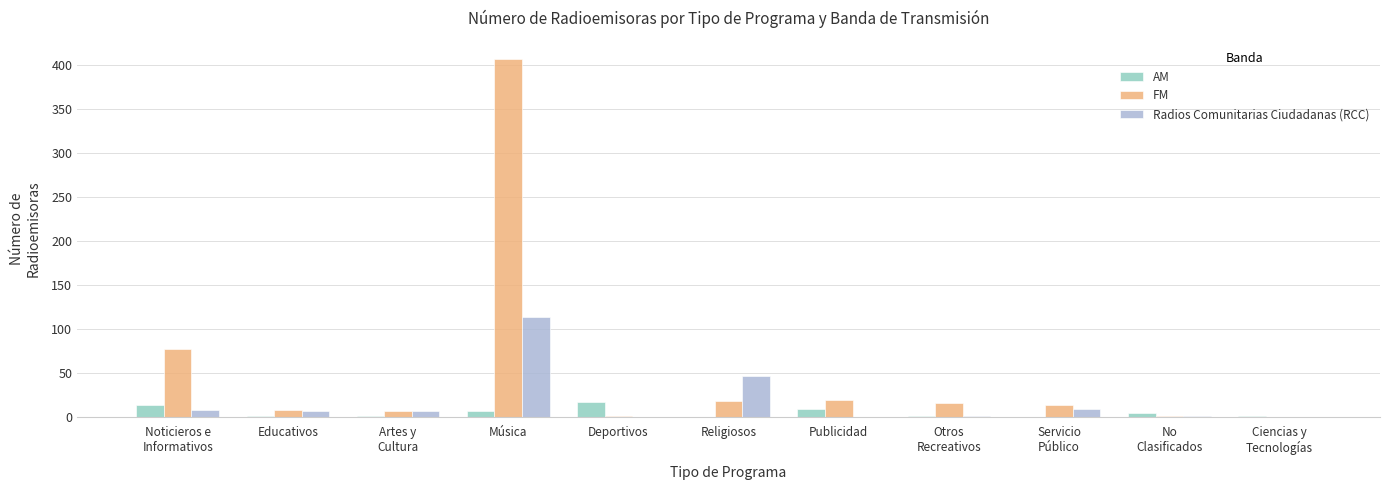

What is the average value of the Radios Comunitarias Ciudadanas (RCC) series?

18